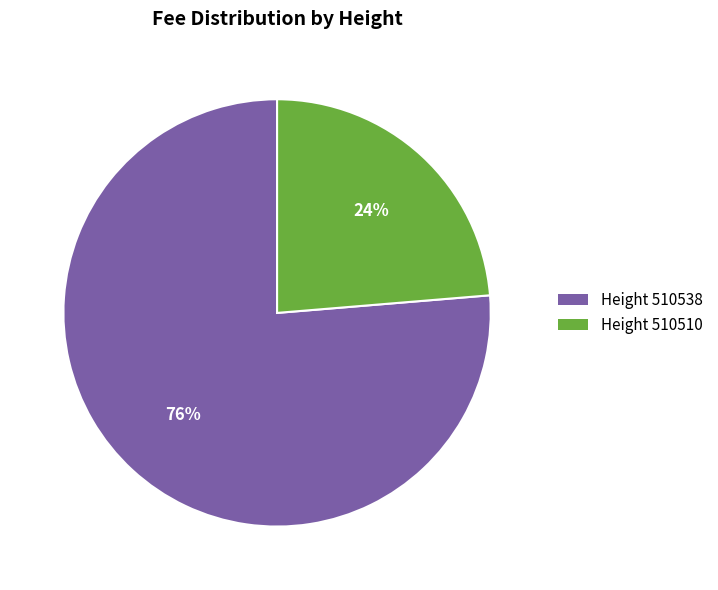

To the nearest percent, what percentage of the pie is Height 510510?

24%